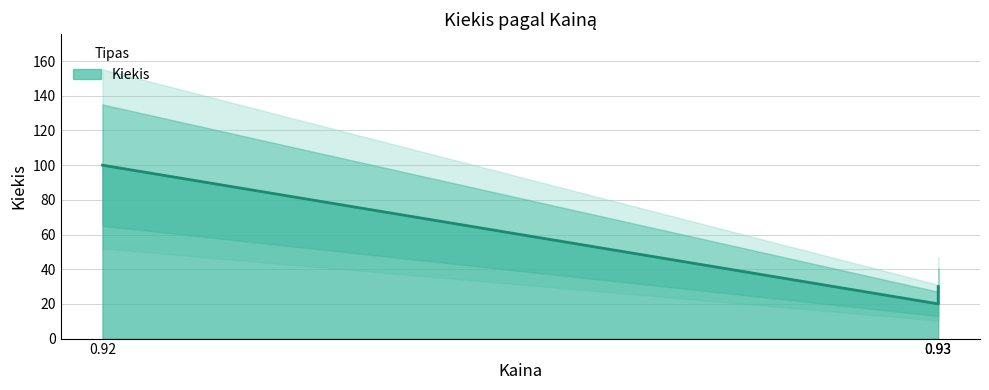

Does the chart display data point markers on the line(s)?

No